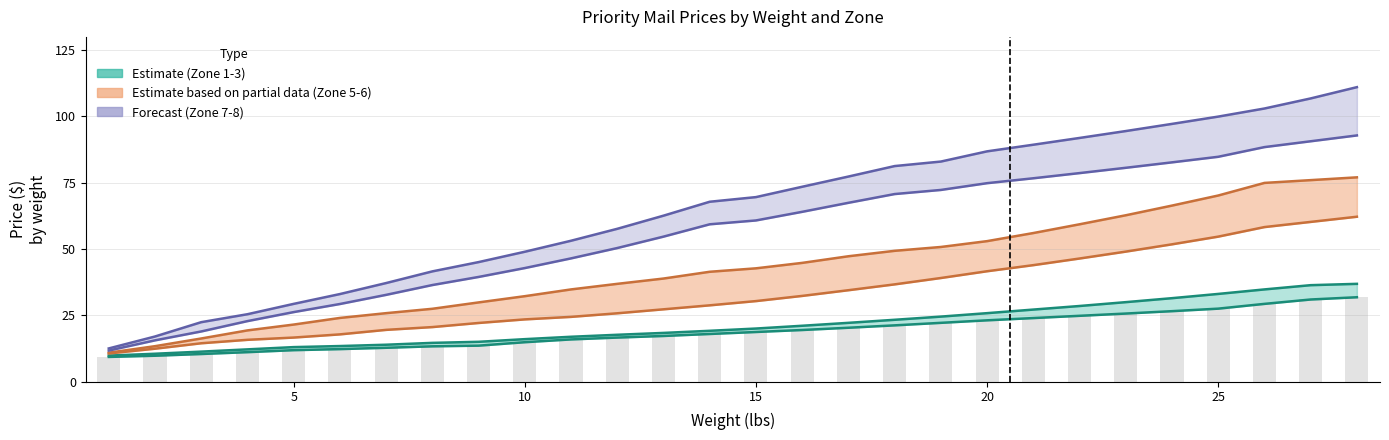

What is the approximate value of Zone 8 at 8?

41.6